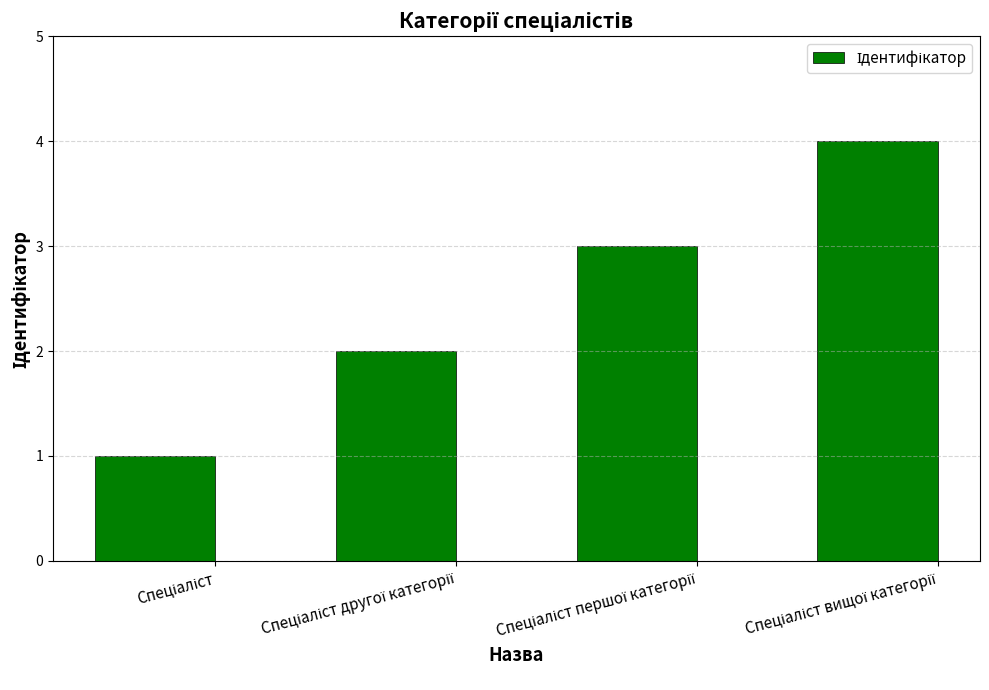

Reading right to left, extract all data points from this chart.

4	3	2	1